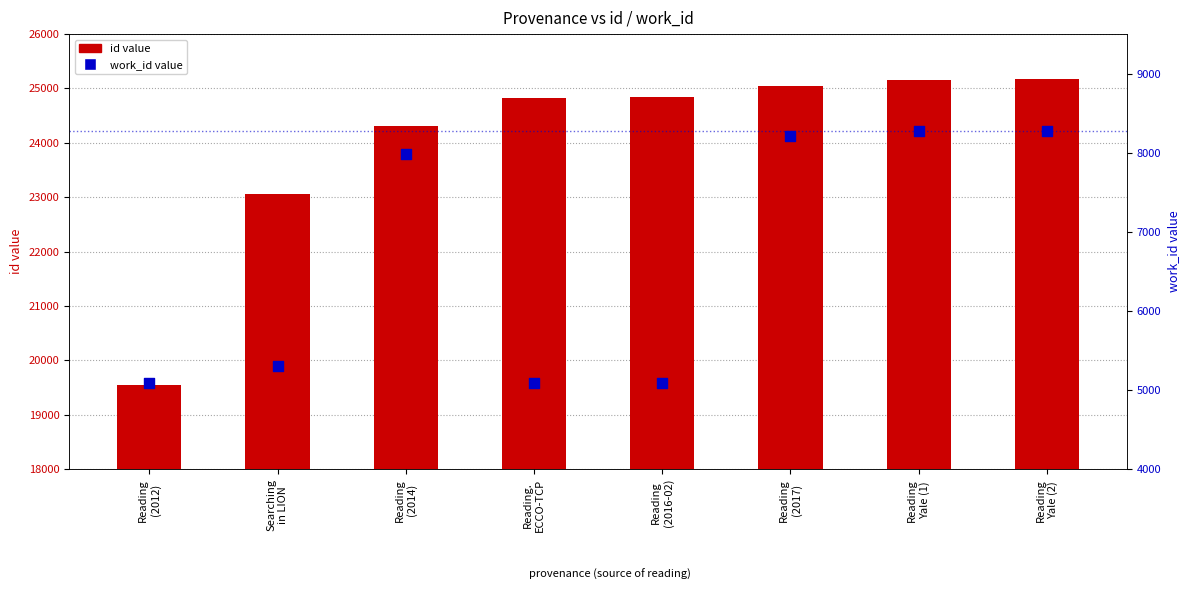

At which category is the sum across all series the highest?

Reading
Yale (2)